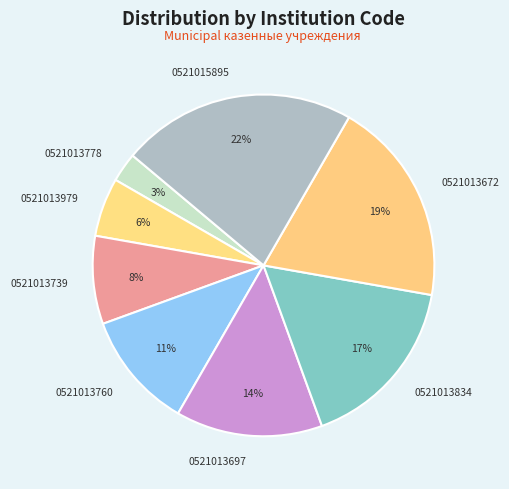

True or false: 0521013834 accounts for 9% of the total.

False